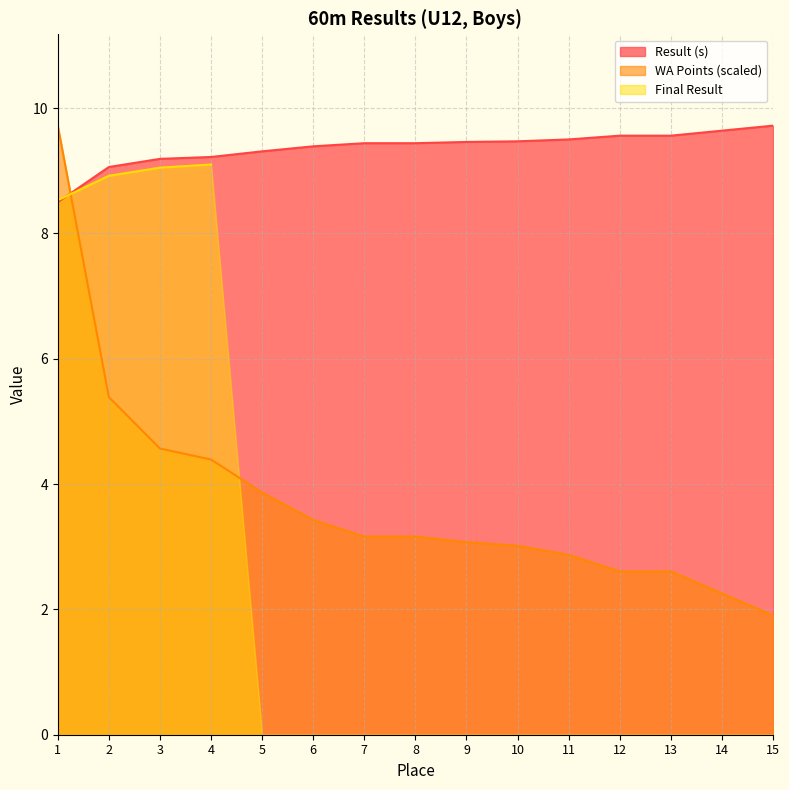

At which label does Result (s) reach its peak?

15